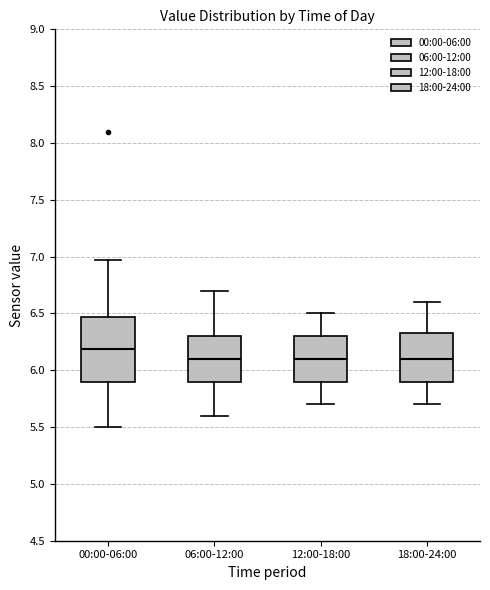

Where is the upper edge of the box for 00:00-06:00 on the y-axis? The values are not printed on the chart, so give them approximately, as read against the axis.

6.45